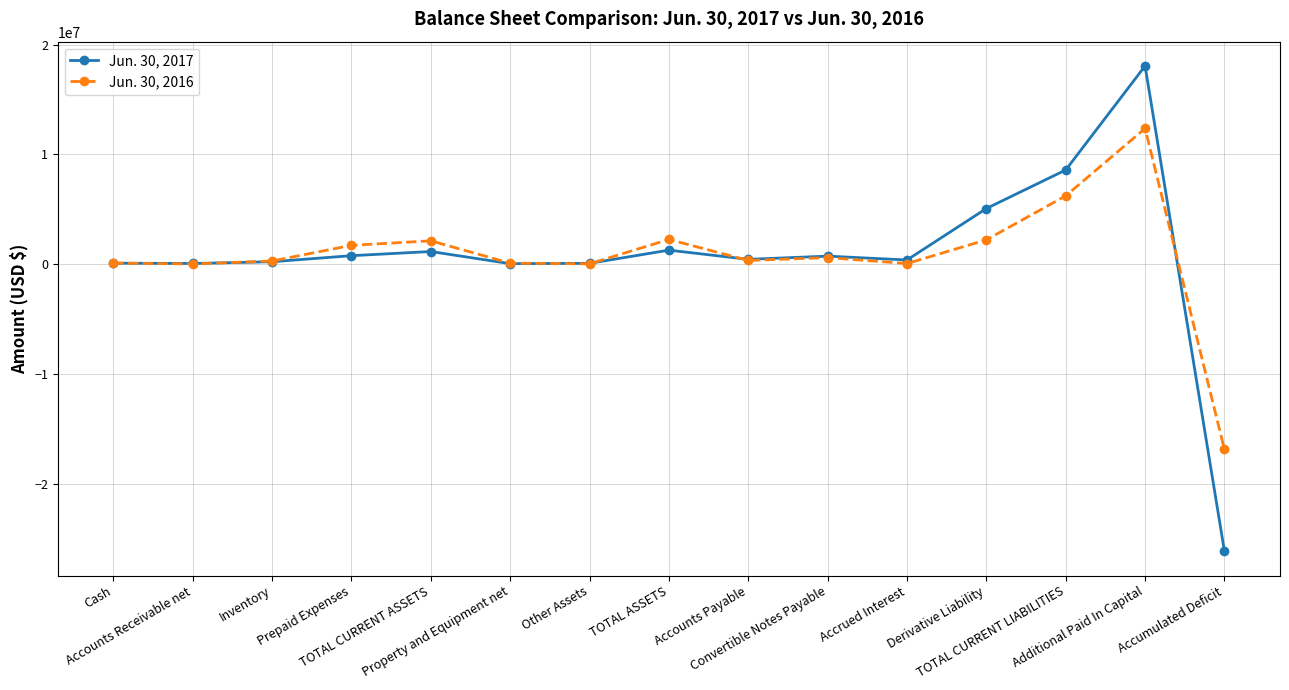

Which series has the largest range (max minus min)?

Jun. 30, 2017